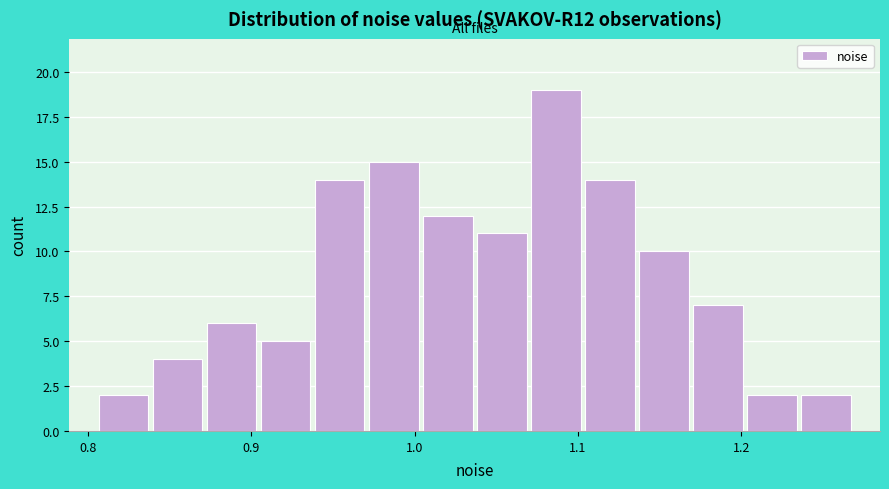

Around what value on the x-axis is the tallest bar? Give the approximate position of its centre, as read against the axis.

1.09